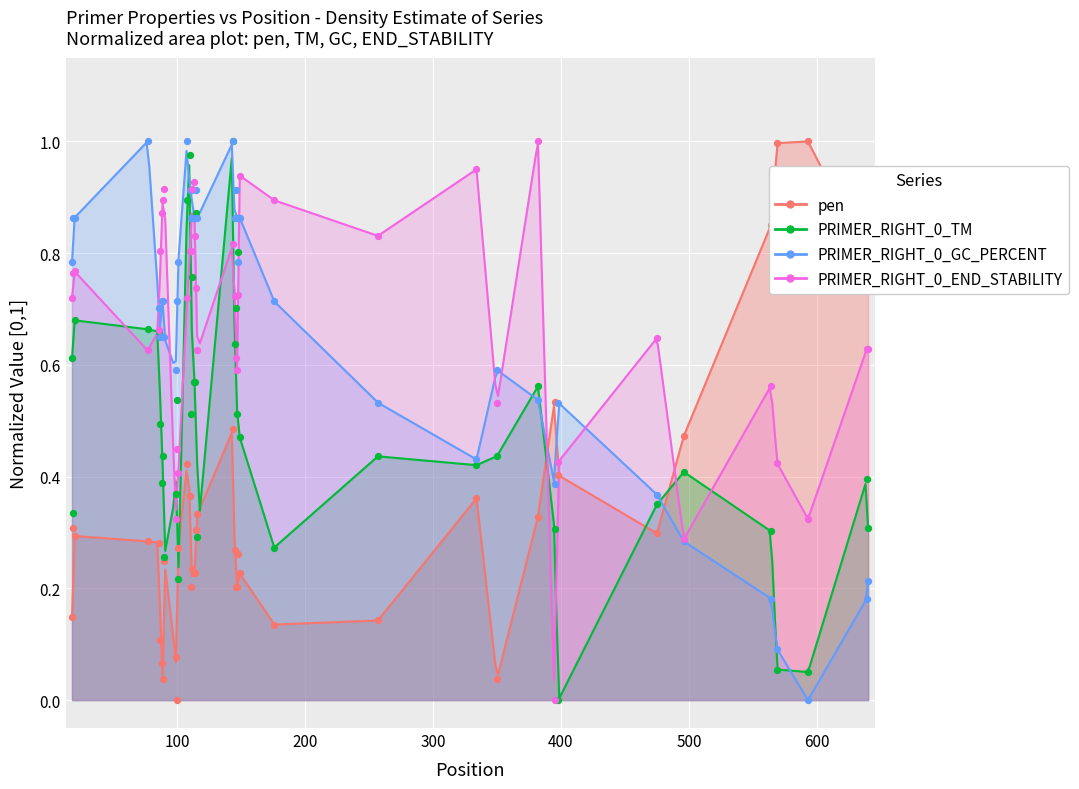

Which series contains the highest Y value?

pen